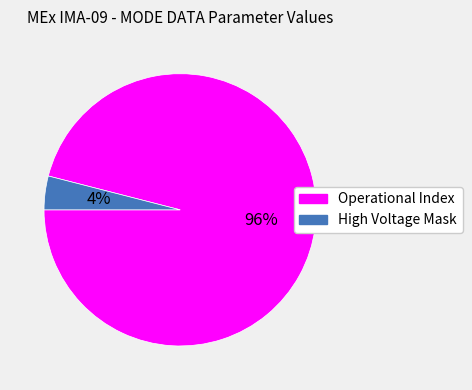

Count the number of slices in the pie.

2